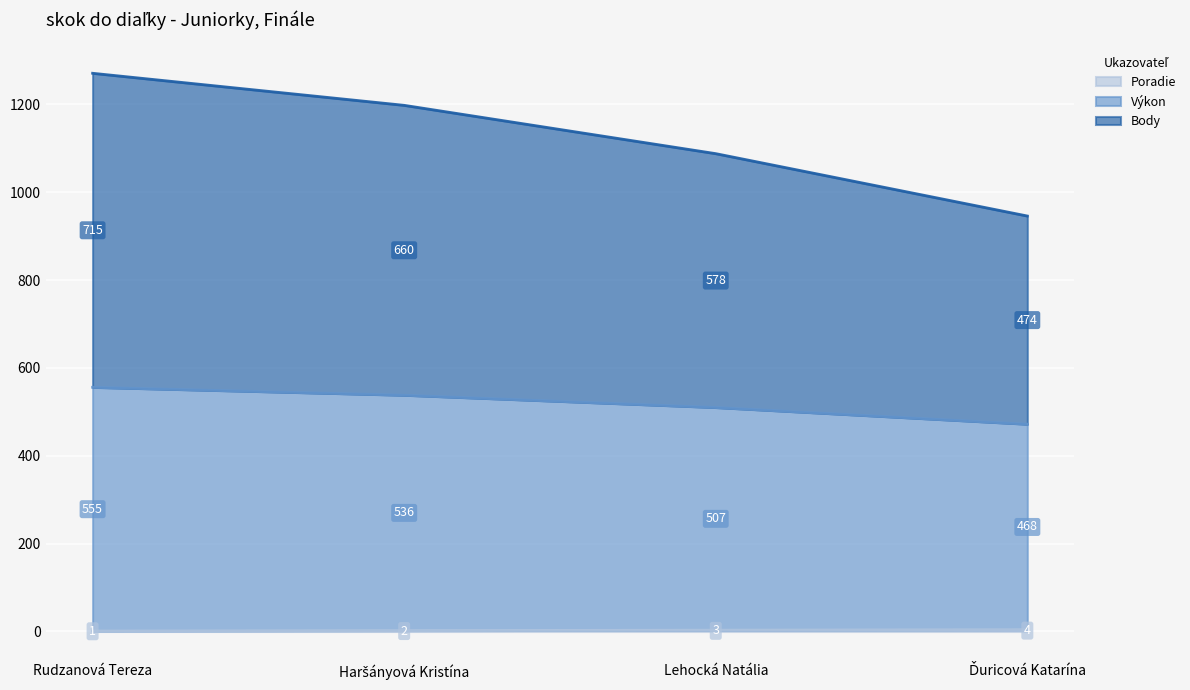

At which label does Poradie reach its minimum?

Rudzanová Tereza